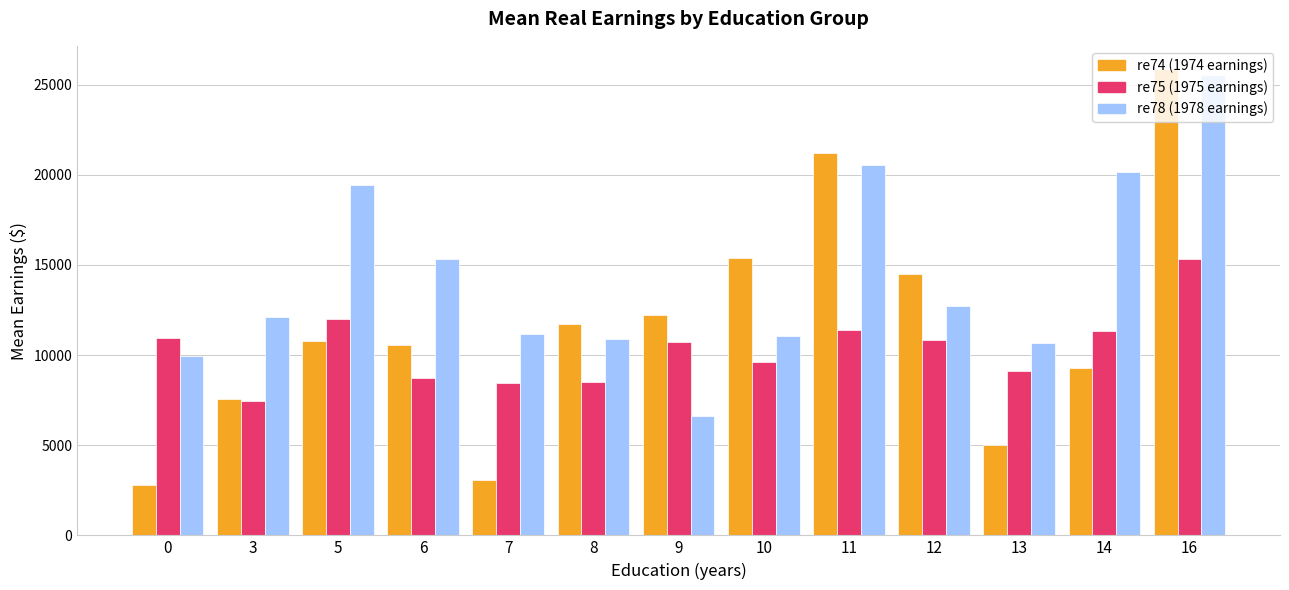

What is the greatest value displayed?

25862.3